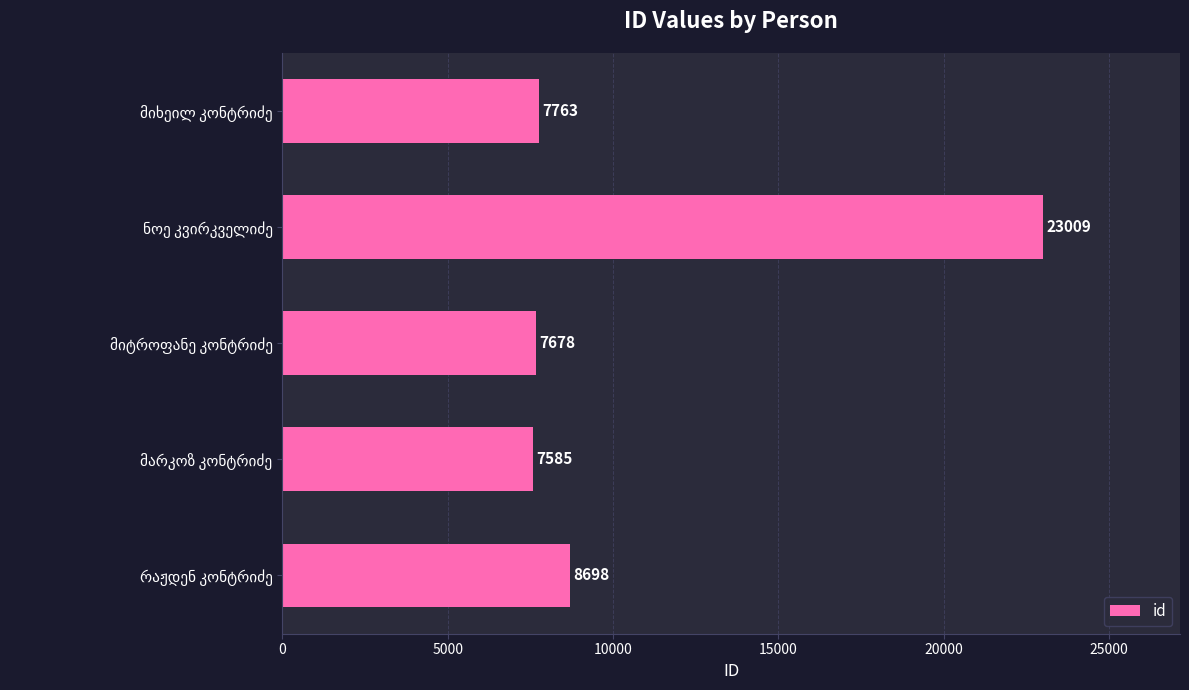

Reading bottom to top, extract all data points from this chart.

8698	7585	7678	23009	7763